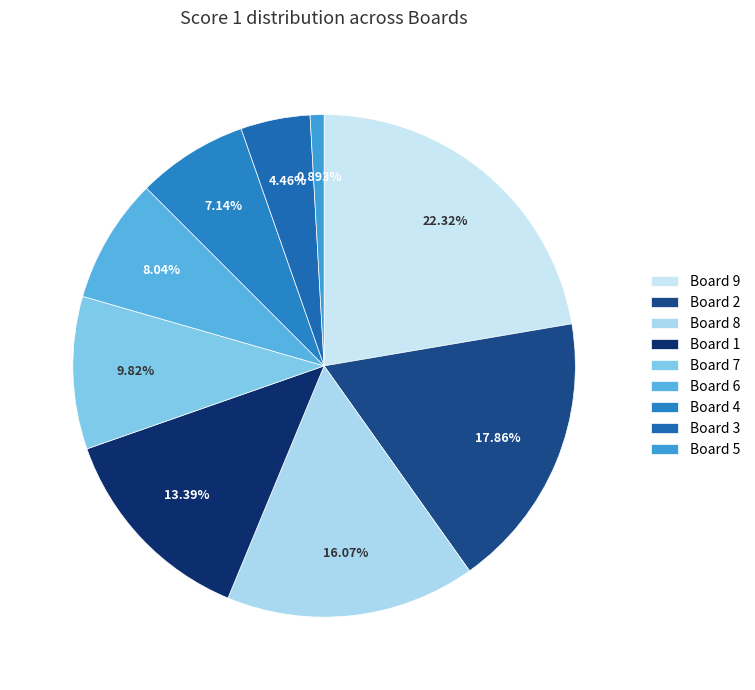

The Board 8 slice represents 7% of the pie. True or false?

False